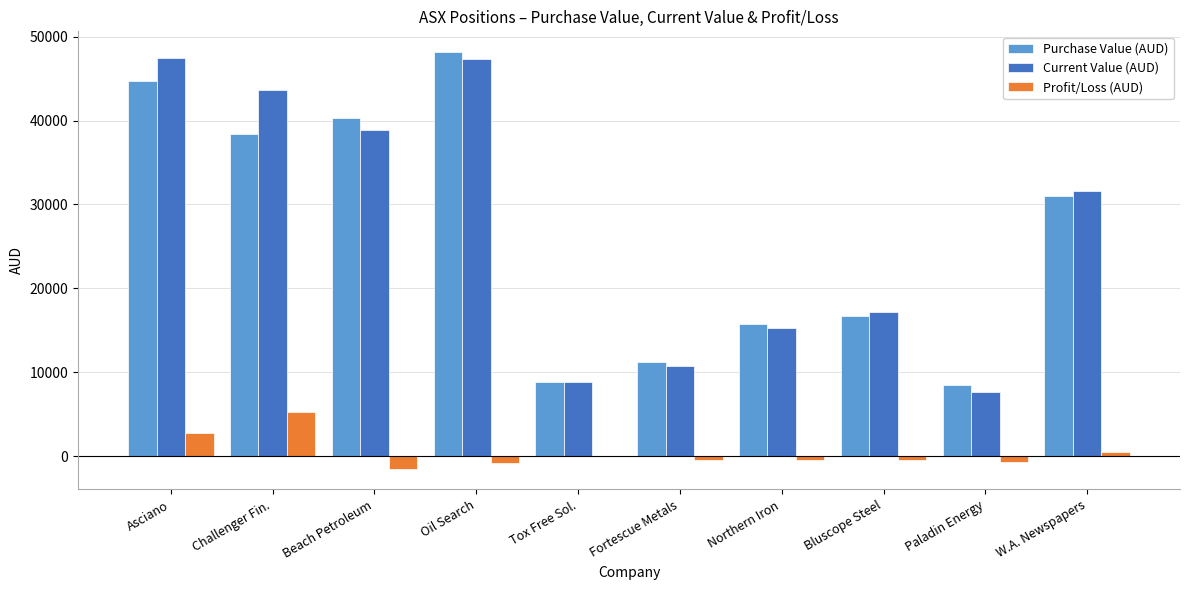

What is the sum of the Purchase Value (AUD) values at Beach Petroleum and Challenger Fin.?

78741.4